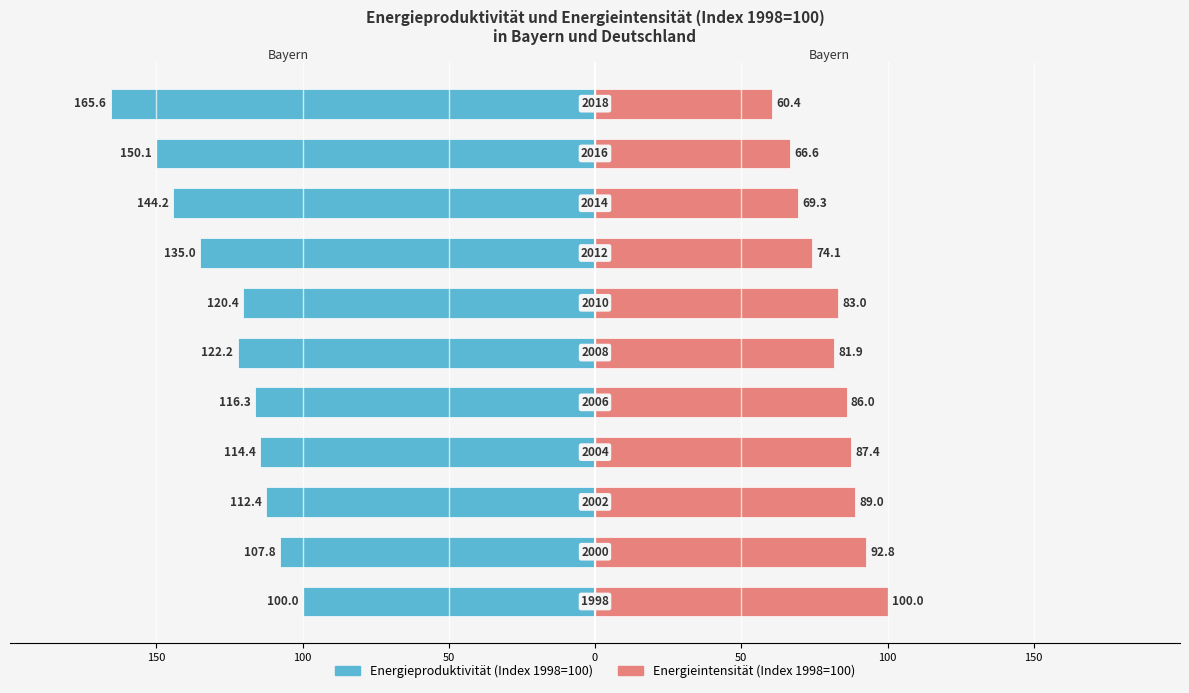

Reading left to right, transcribe all the data shown in this chart.

Energieproduktivität (Index): -100.0	-107.8	-112.4	-114.4	-116.3	-122.2	-120.4	-135.0	-144.2	-150.1	-165.6
Energieintensität (Index): 100.0	92.8	89.0	87.4	86.0	81.9	83.0	74.1	69.3	66.6	60.4